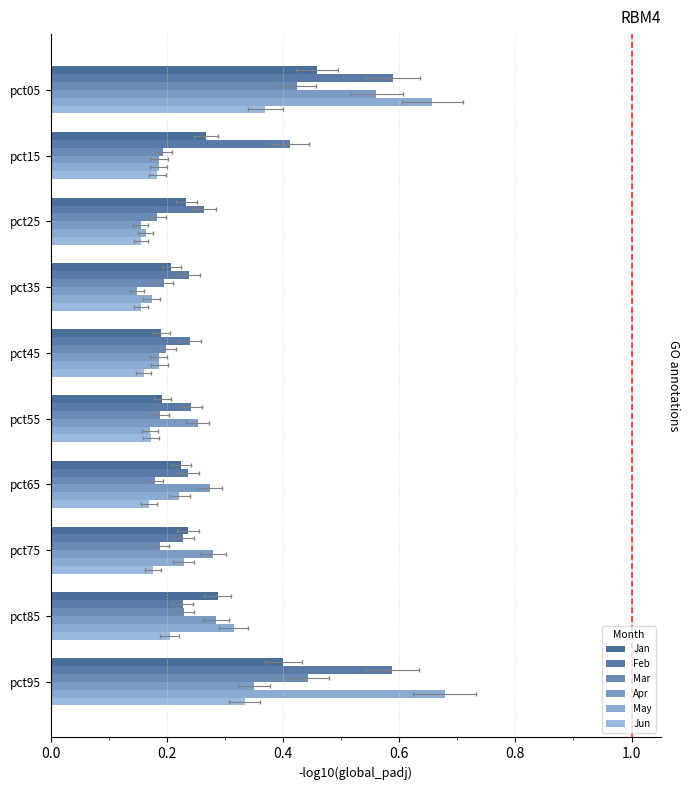

What is the average value of the Feb series?

0.3